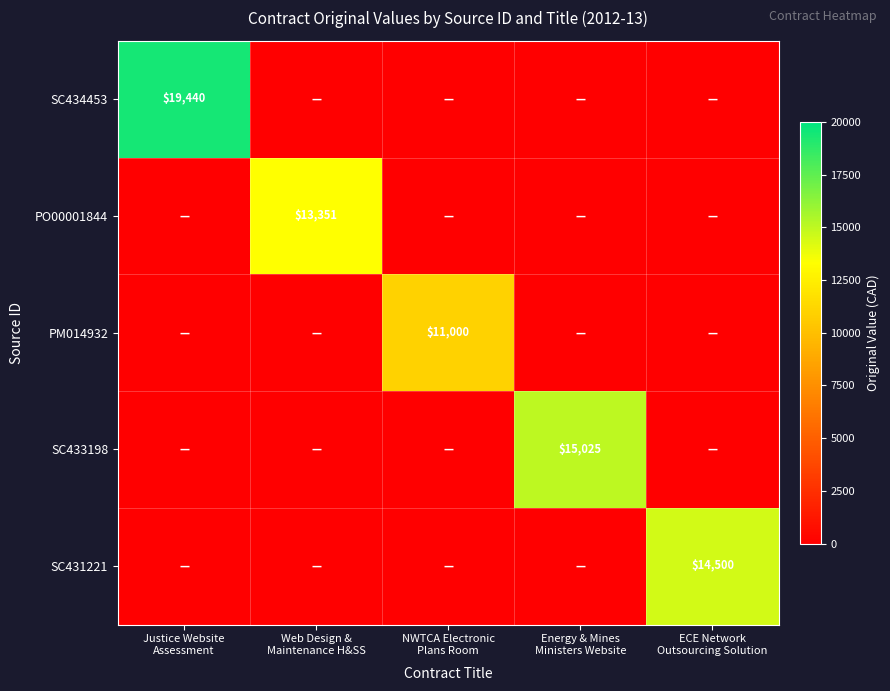

True or false: SC433198 has a value of 0 at NWTCA Electronic Plans Room.

True